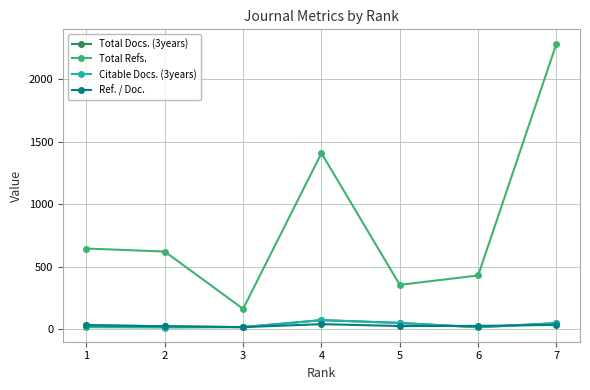

The Ref. / Doc. series shows 18 at 3. True or false?

True